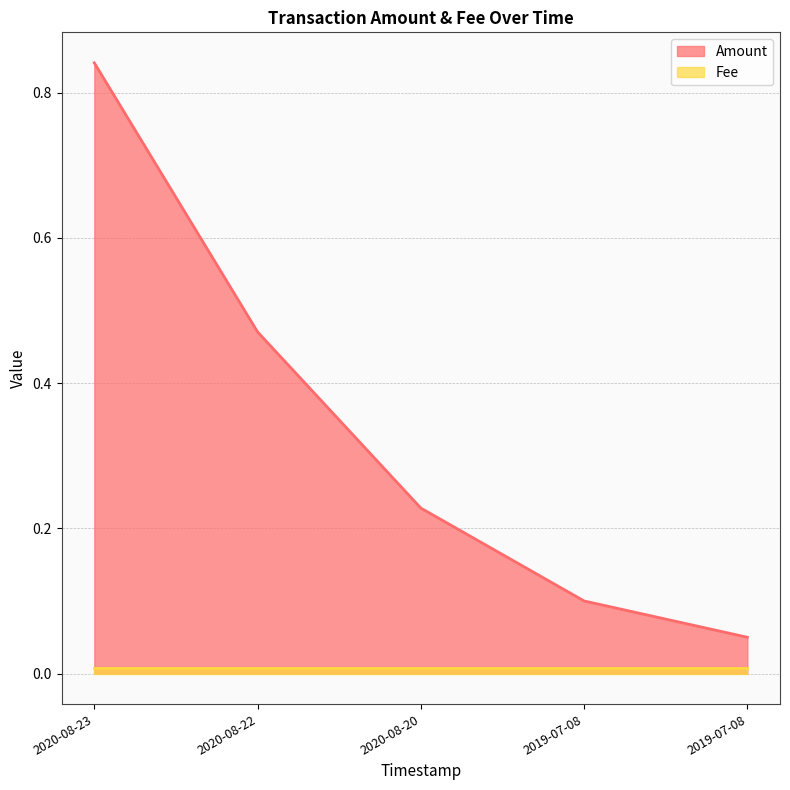

At which category does the chart reach its peak across all series?

2020-08-23